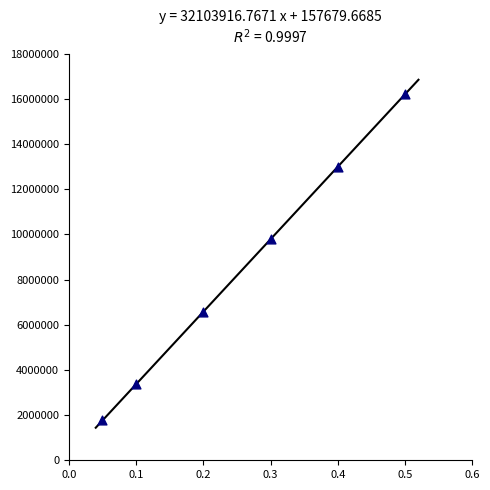

What Y value in the scatter plot is closest to 8986256?

9788854.7